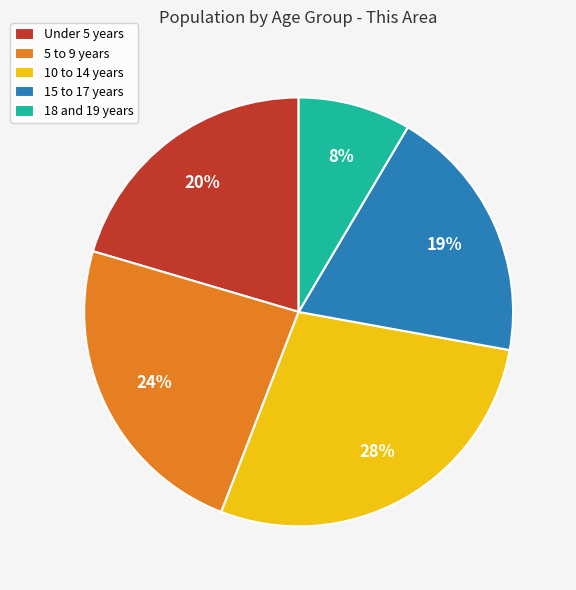

How many segments does this pie chart have?

5